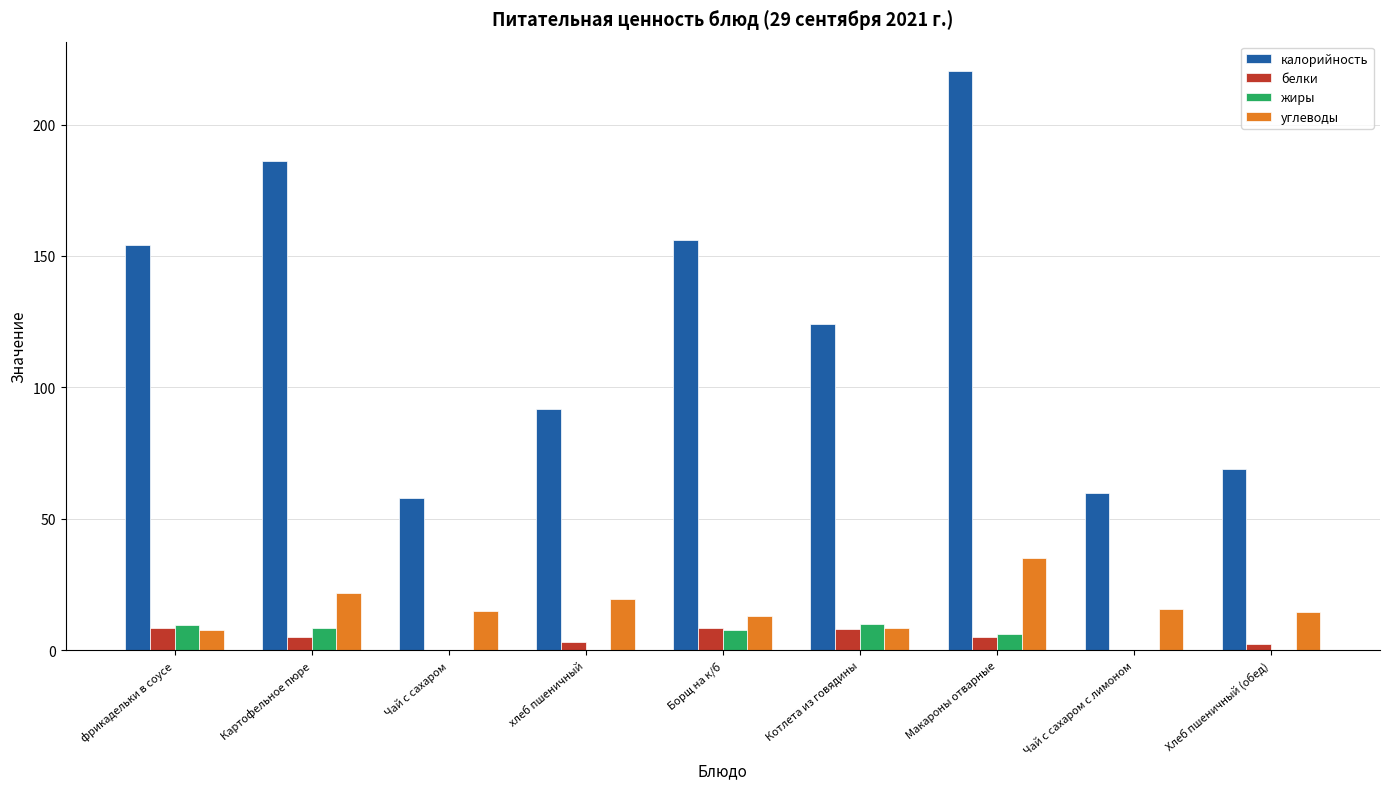

How many groups of bars are there?

9